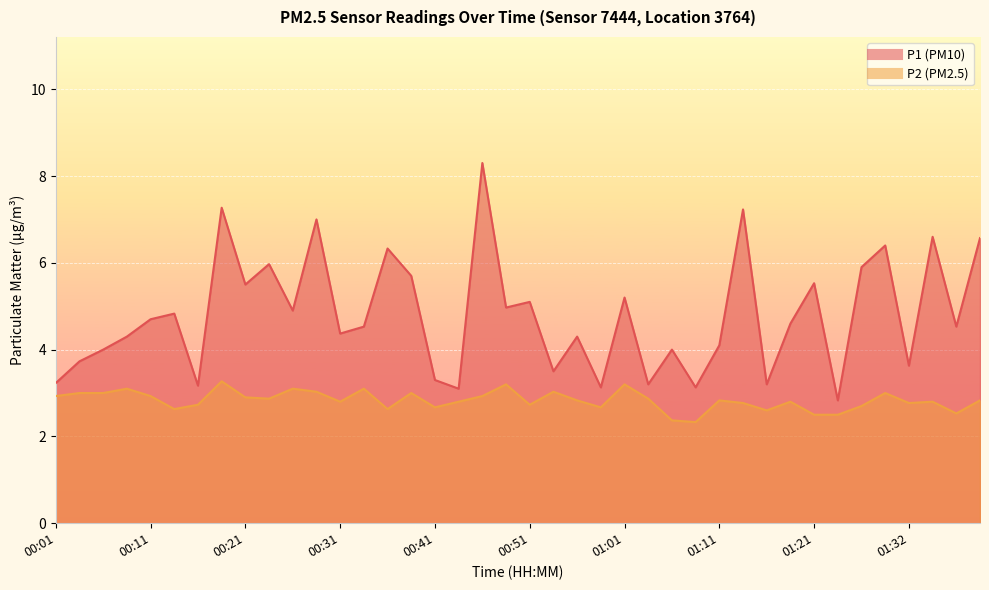

What is the label of the 39th point from the left?

01:37